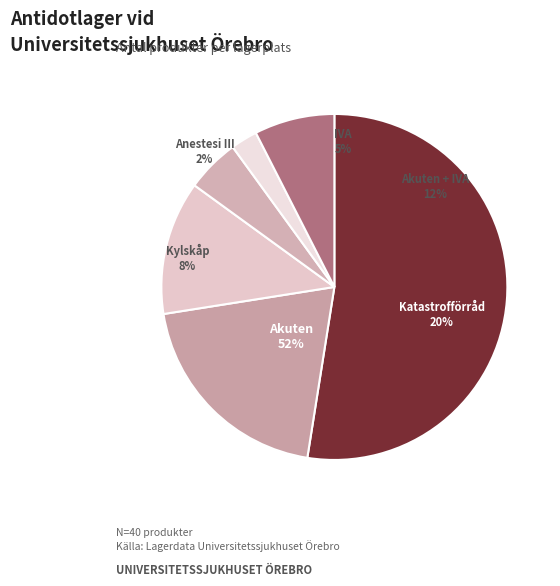

What is the smallest slice in the pie chart?

Anestesi III